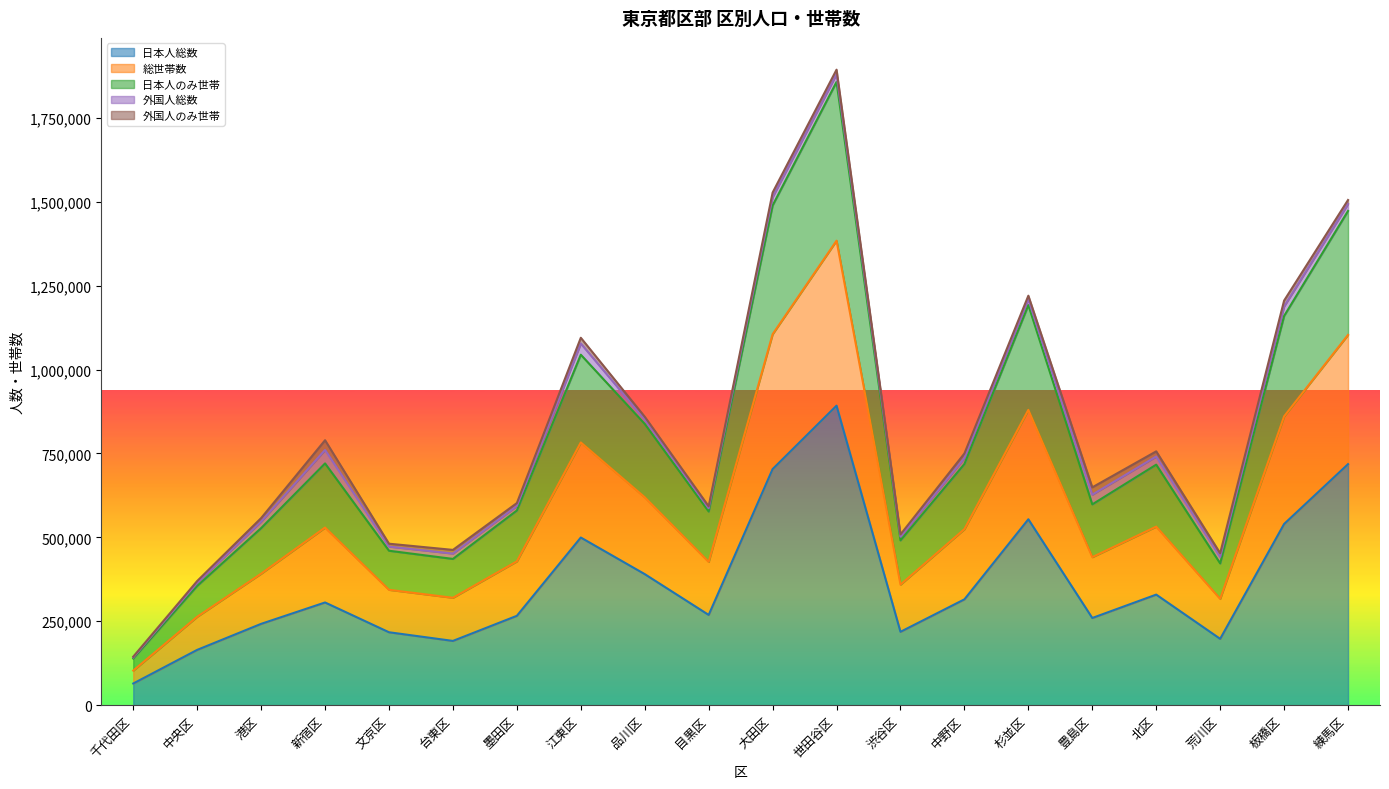

At which category is the sum across all series the highest?

世田谷区